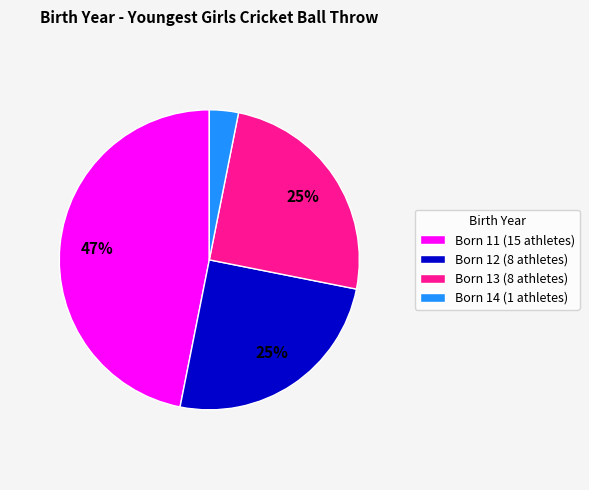

Between Born 11 (15 athletes) and Born 13 (8 athletes), which is larger?

Born 11 (15 athletes)